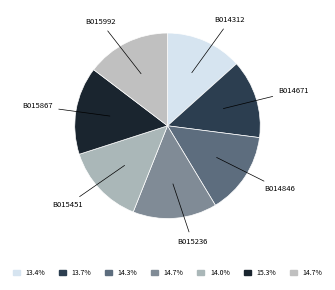

Do B015867 and B014671 together represent more than half of the pie?

No